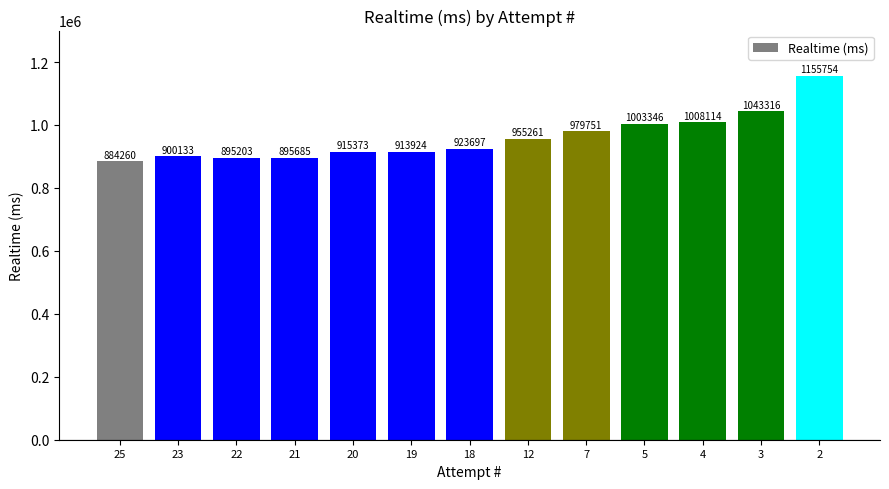

List the labels in order of value, smallest first.

25, 22, 21, 23, 19, 20, 18, 12, 7, 5, 4, 3, 2